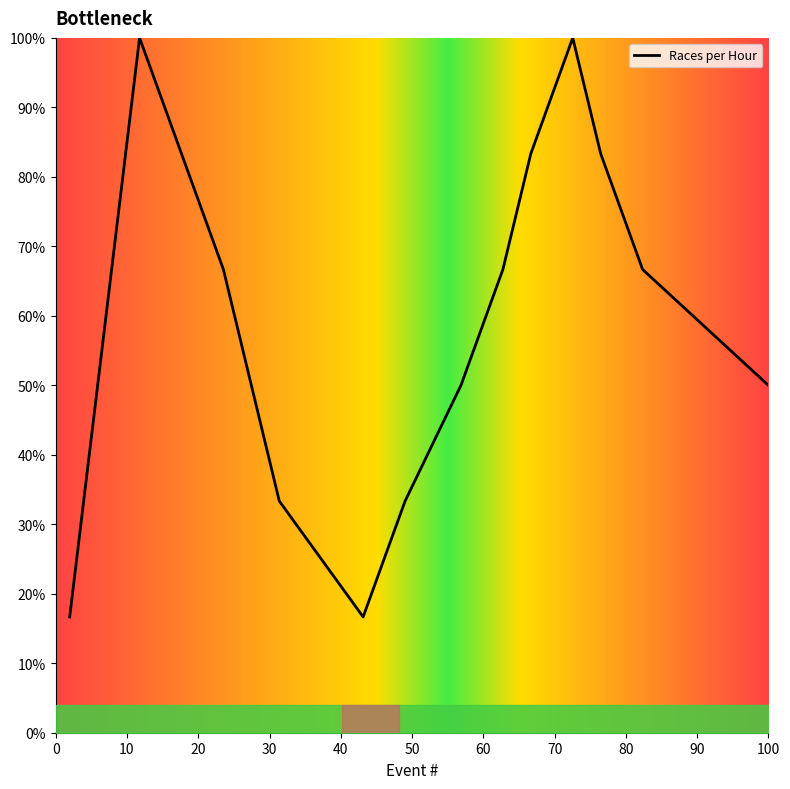

True or false: there are more than 2 points higher than both neighbors.

False